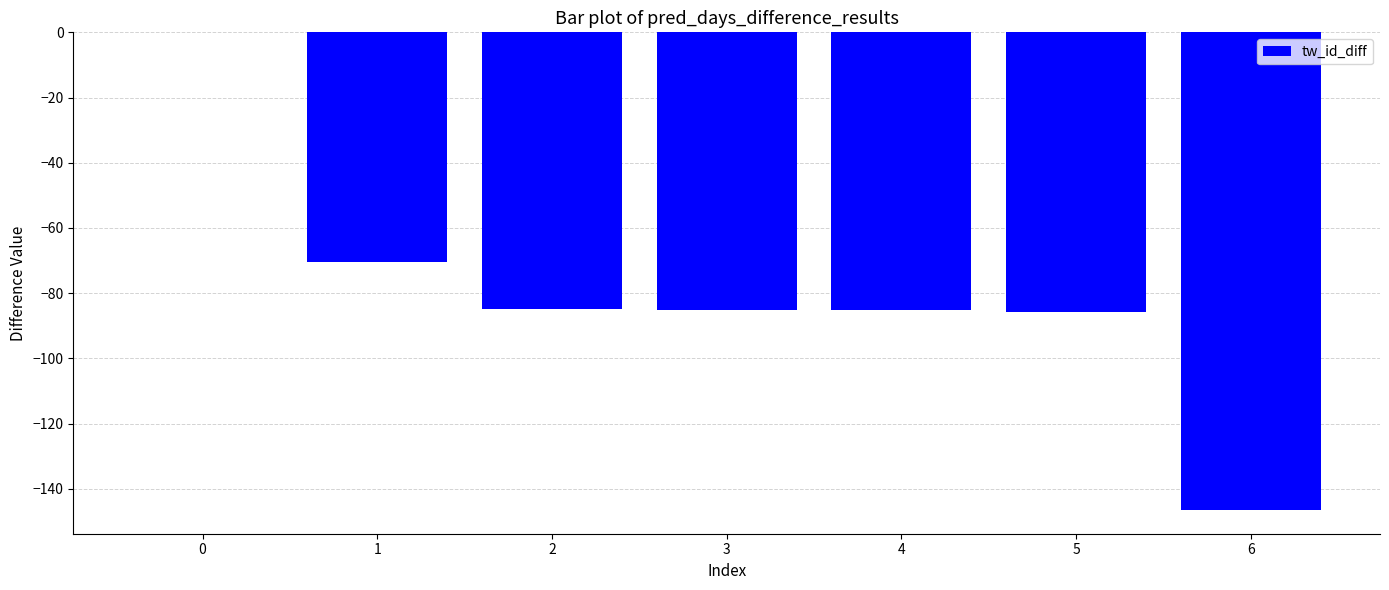

True or false: the data shows -66.2 at 6.

False